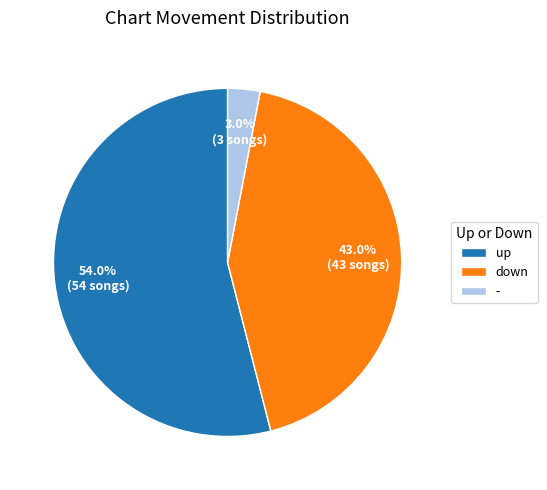

To the nearest percent, what is the average slice percentage?

33%